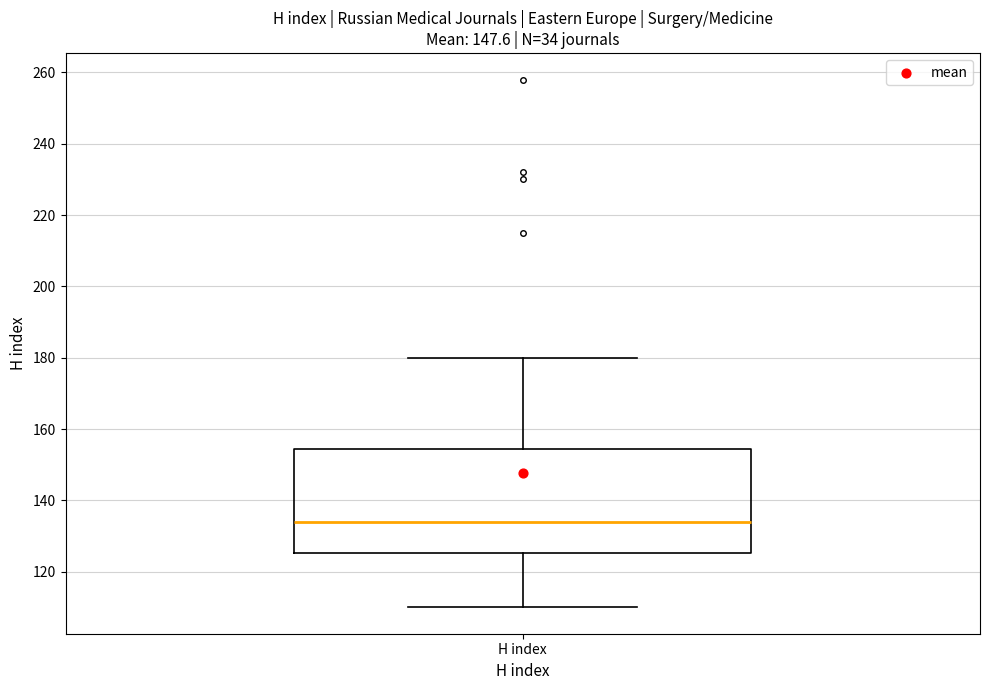

Transcribe this box plot: give where the median line is, the range the box spans, and where the two whiskers end, as read against the y-axis. The values are not printed on the chart, so give them approximately, as read against the axis.

median 134, box 126 to 154, whiskers 110 to 180